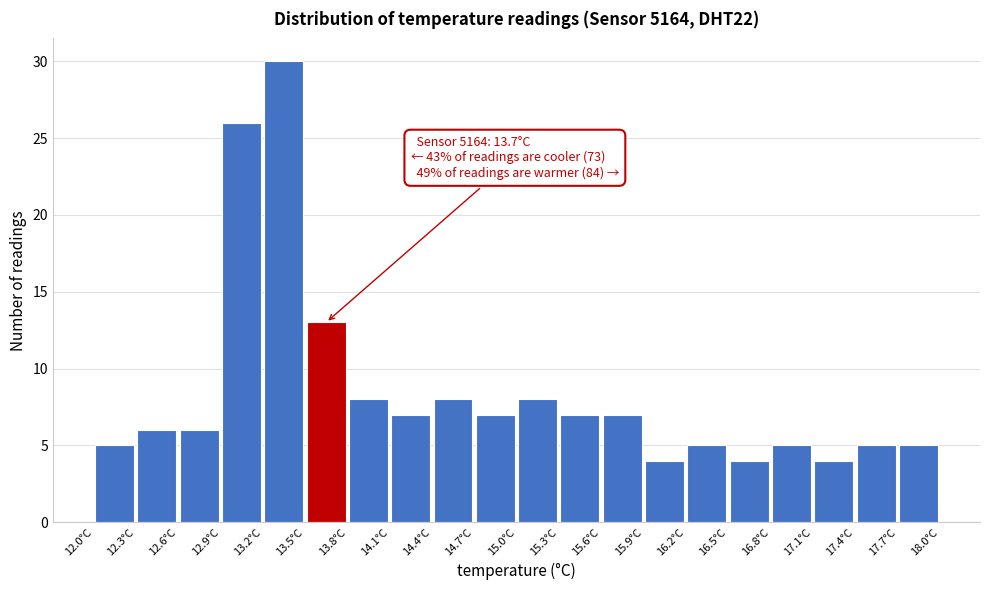

Which range on the x-axis has the tallest bar?

13.2 to 13.5